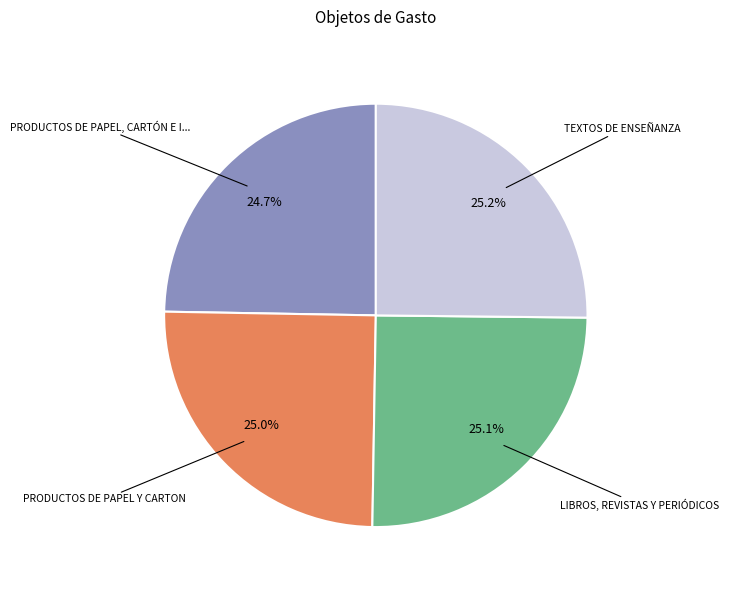

Is there any slice that represents more than half of the pie?

No